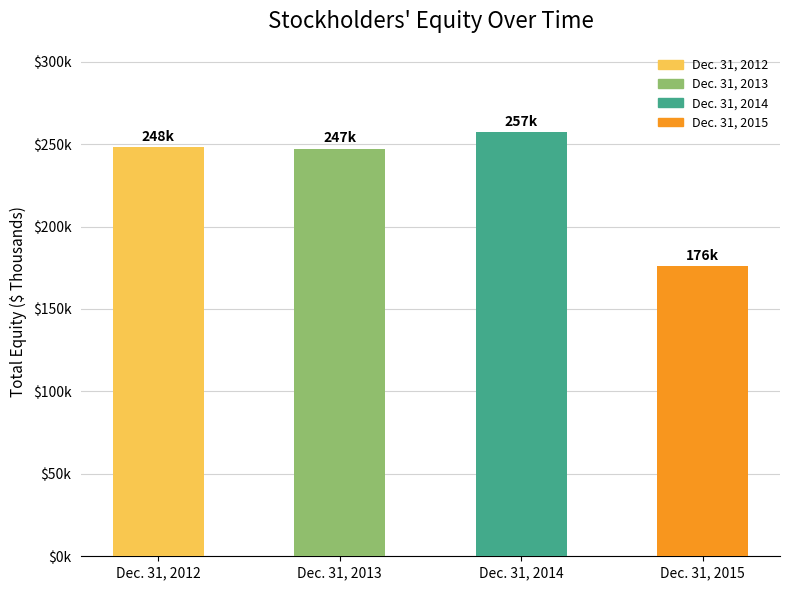

What is the value of the 2nd bar from the left?

247250